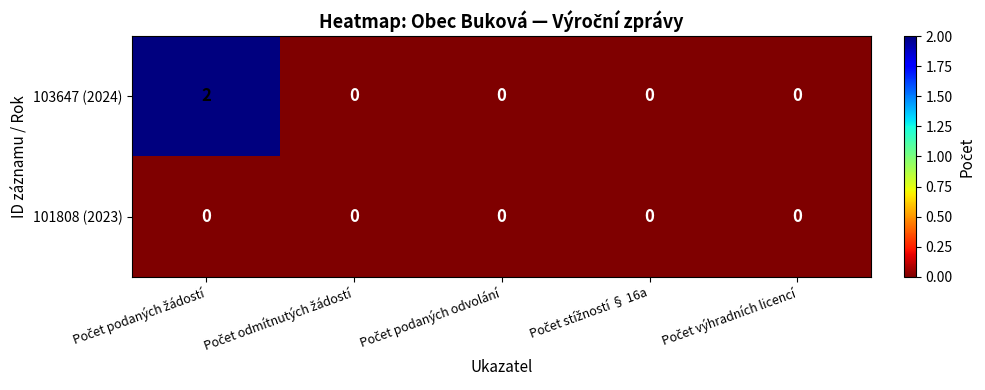

Rank the series by their average value, from highest to lowest.

103647 (2024), 101808 (2023)